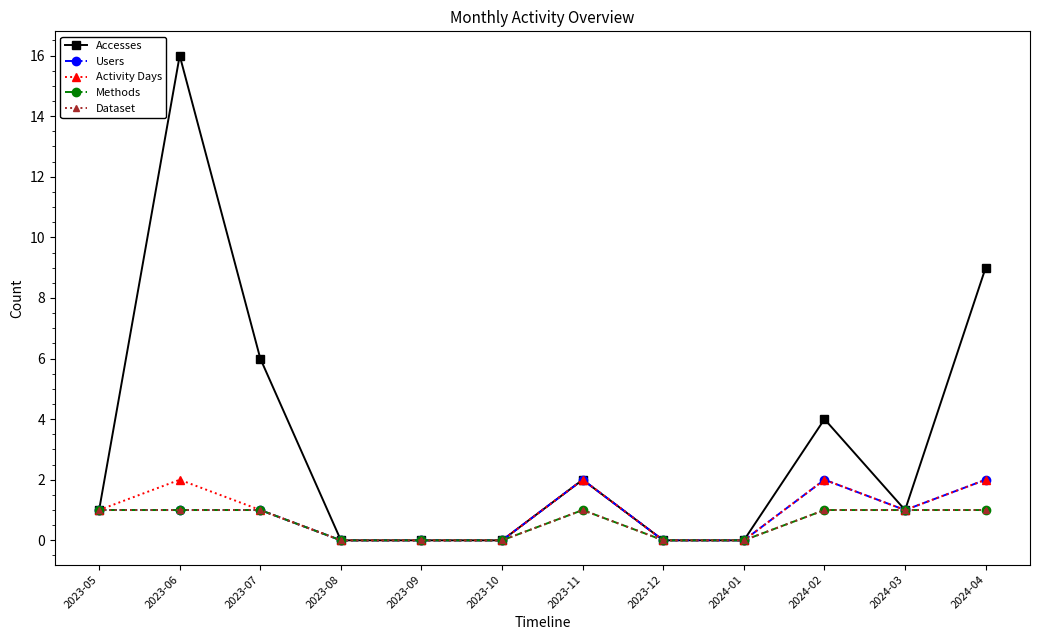

Between 2024-04 and 2024-02, which is larger?

2024-04